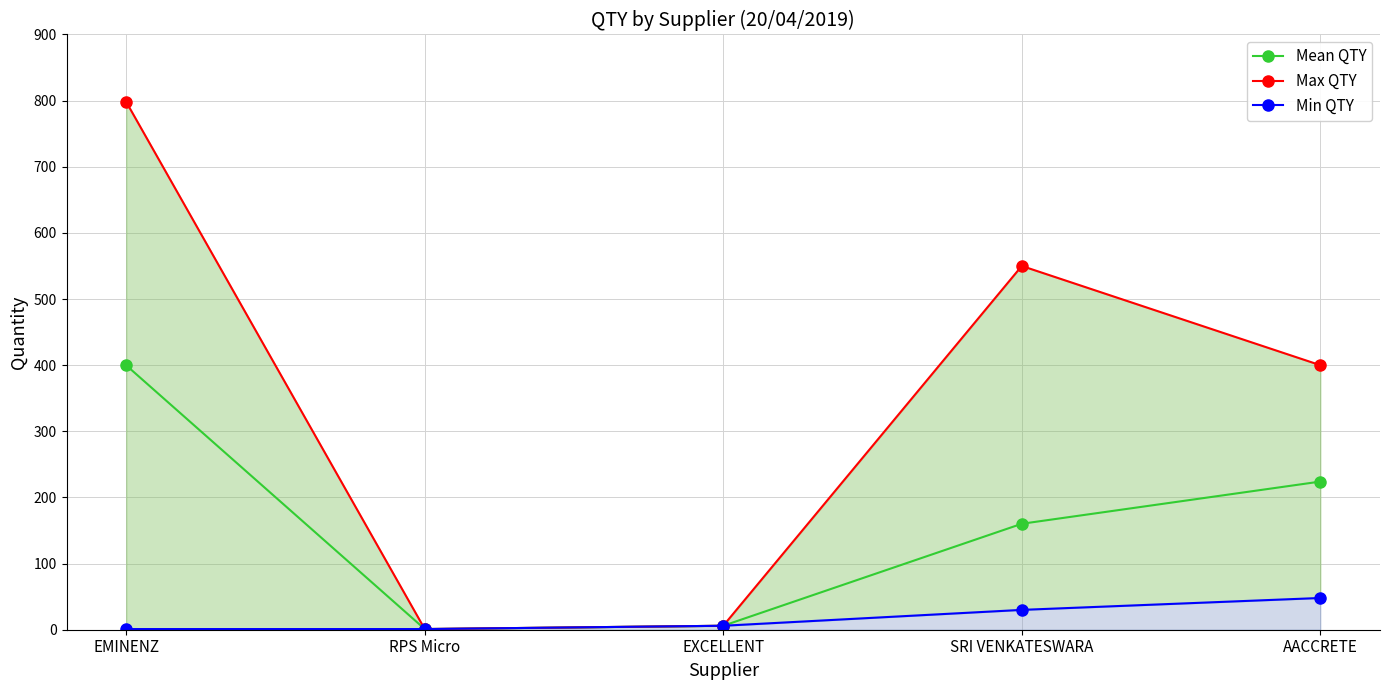

Count the Min QTY values in the range 1 to 30.

4